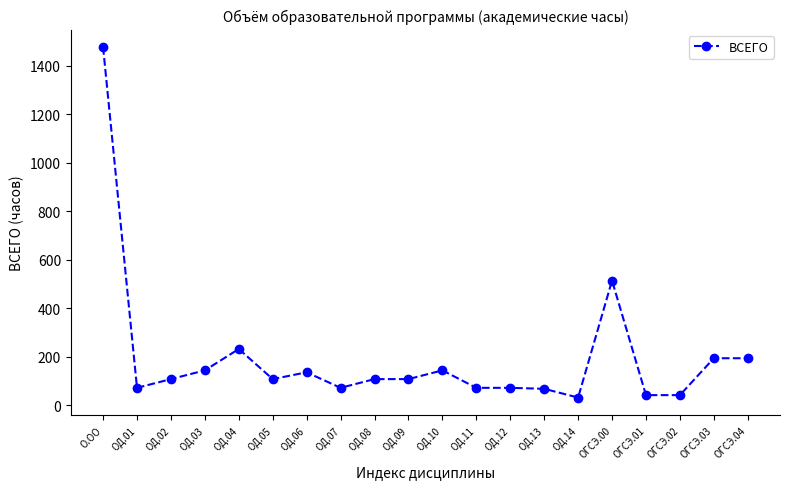

What is the sum of the values at ОГСЭ.00 and ОГСЭ.04?

708